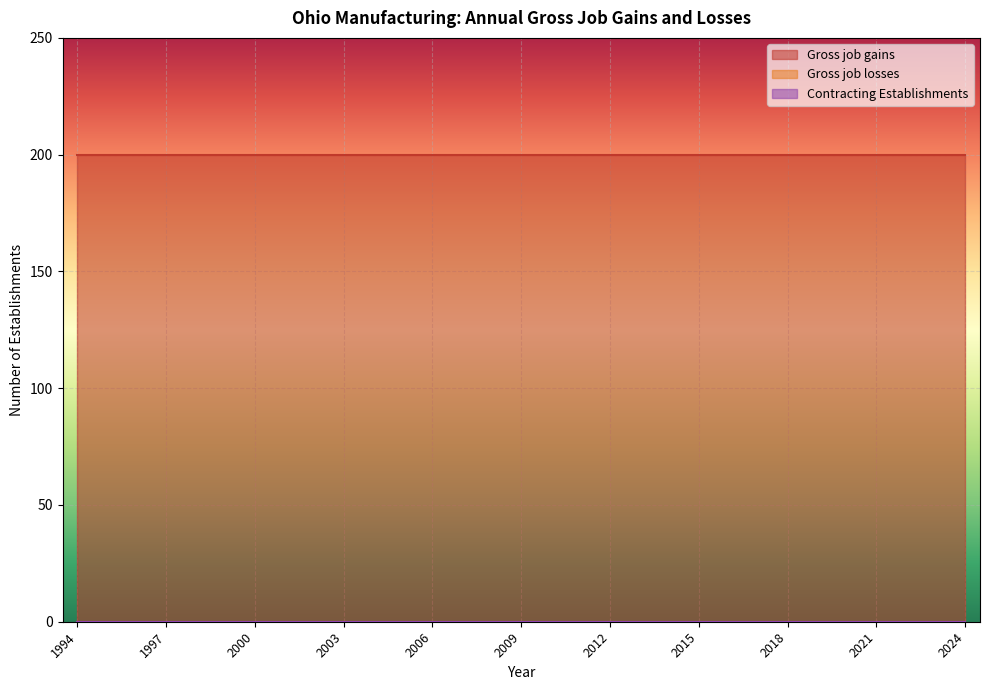

Reading left to right, what are all the values shown in this chart?

Gross job gains: 200	200	200	200	200	200	200	200	200	200	200	200	200	200	200	200	200	200	200	200	200	200	200	200	200	200	200	200	200	200	200
Gross job losses: 0	0	0	0	0	0	0	0	0	0	0	0	0	0	0	0	0	0	0	0	0	0	0	0	0	0	0	0	0	0	0
Contracting Establishments: 0	0	0	0	0	0	0	0	0	0	0	0	0	0	0	0	0	0	0	0	0	0	0	0	0	0	0	0	0	0	0